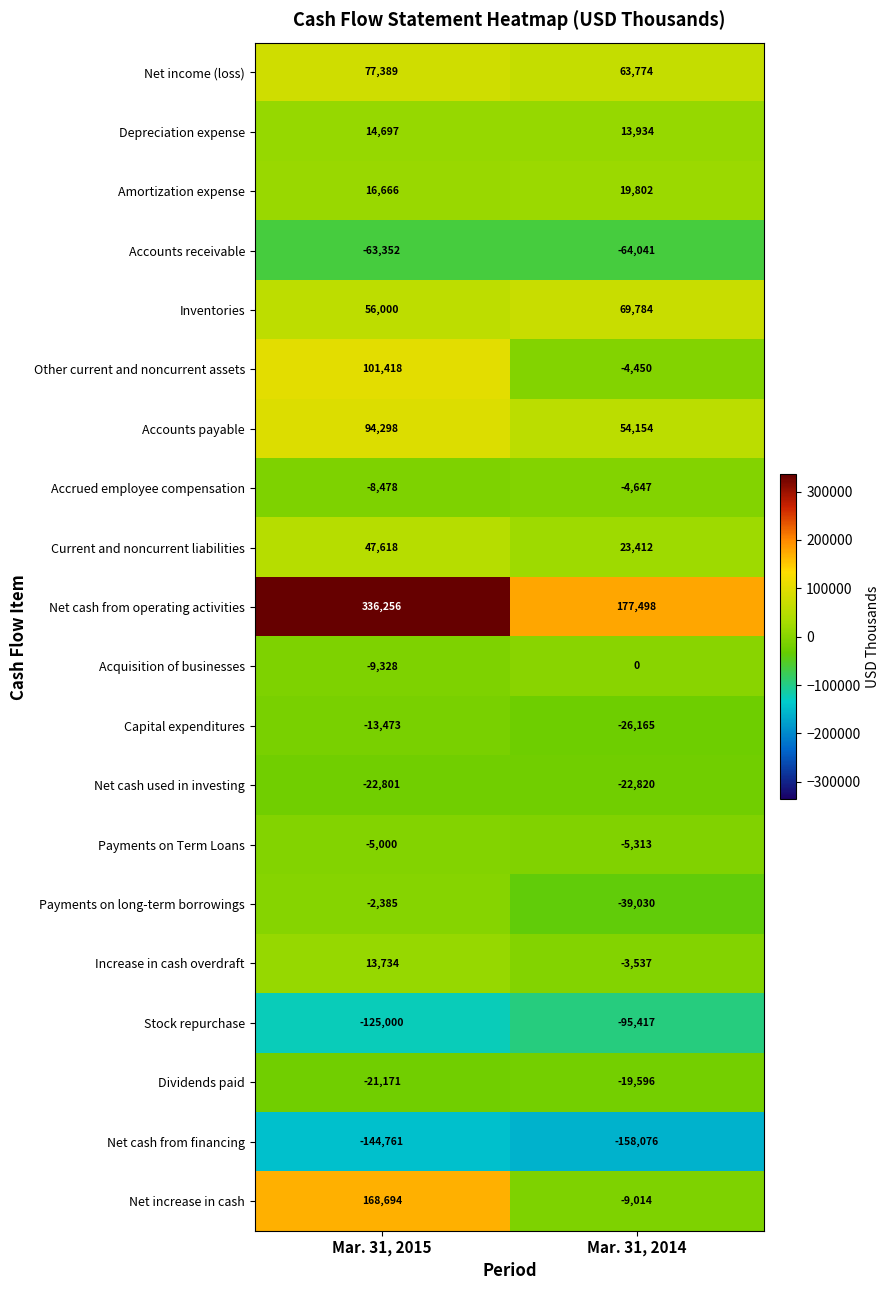

Is it true that Dividends paid equals -26383 at Mar. 31, 2014?

False